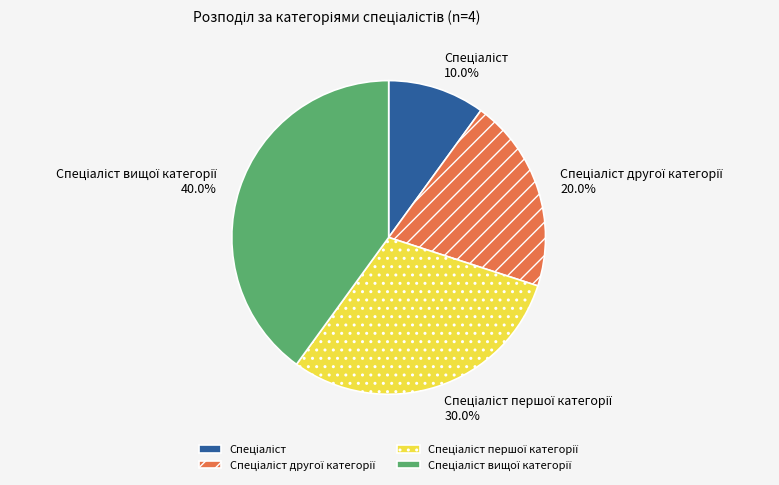

Is there a majority slice in this chart?

No